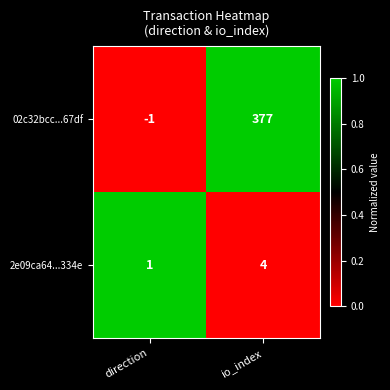

Which series changed the most between direction and io_index?

02c32bcc...67df